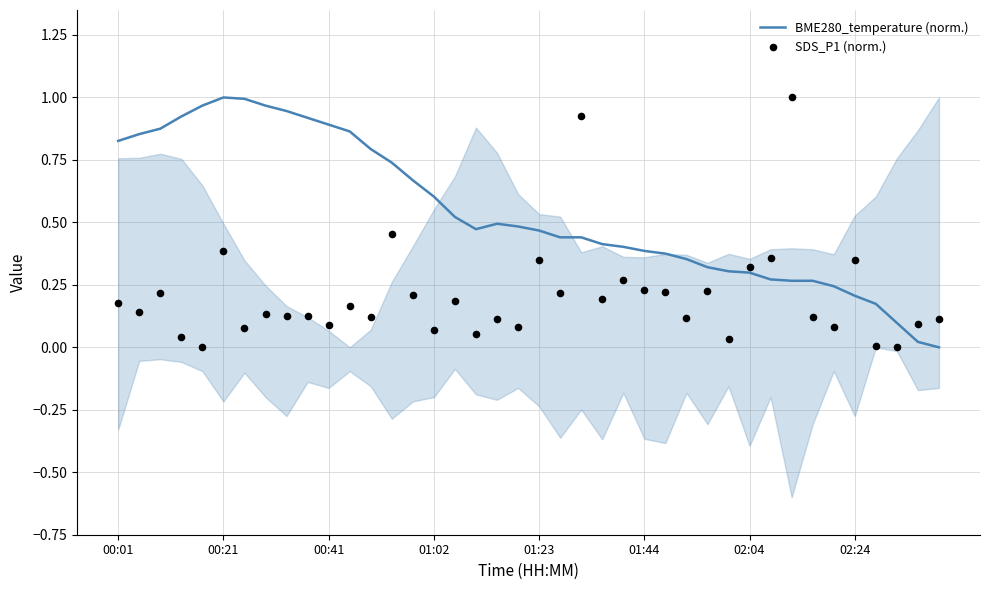

Which series contains the lowest Y value?

BME280_temperature (norm.)